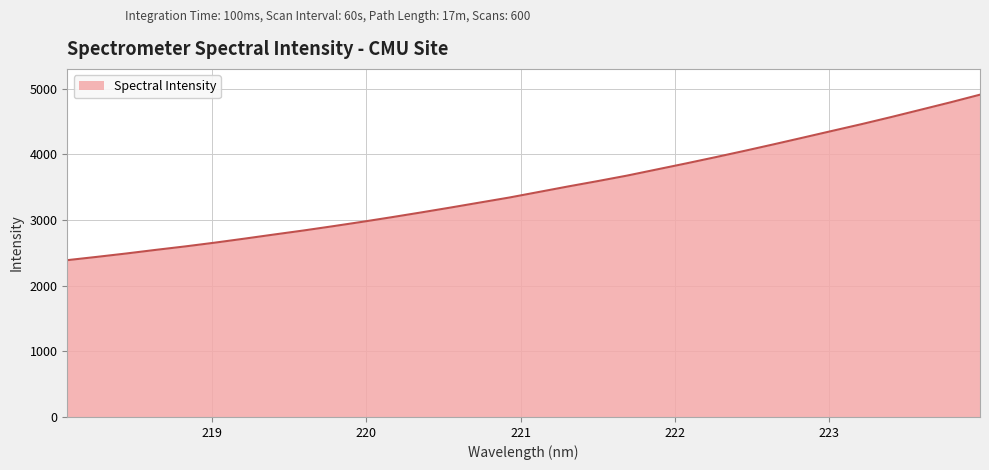

What is the greatest value displayed?

4907.1